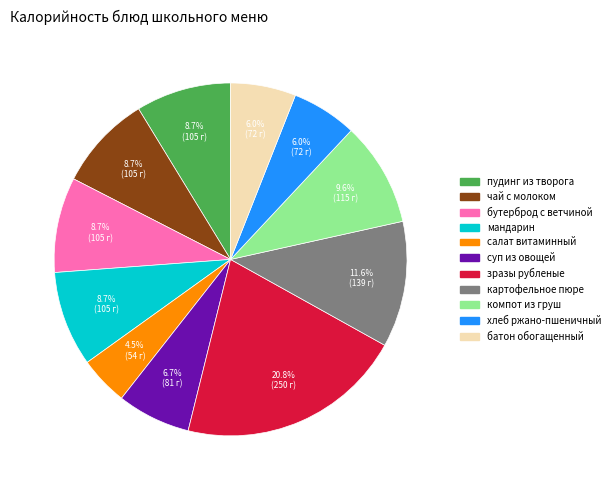

Is there a majority slice in this chart?

No